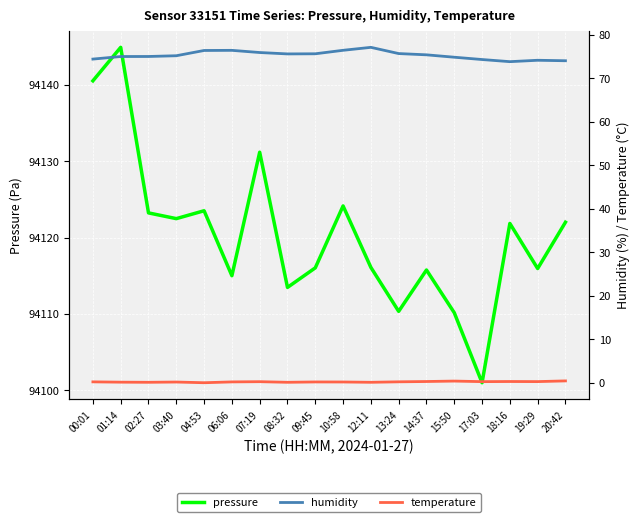

What is the label of the 8th point from the right?

12:11